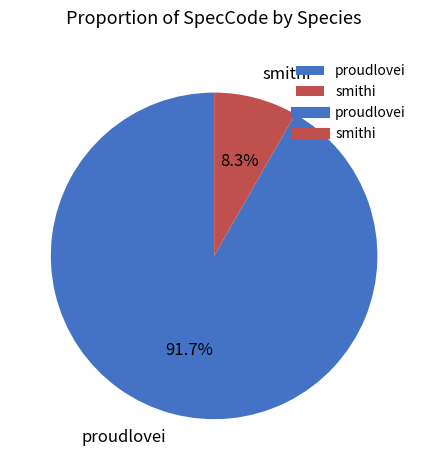

Which category has the smallest portion of the pie?

smithi